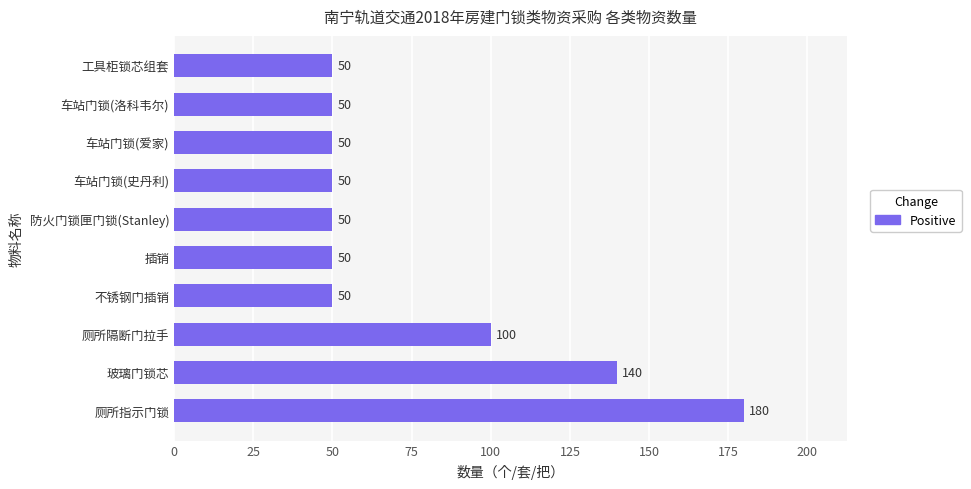

What is the difference between the maximum and minimum values?

130